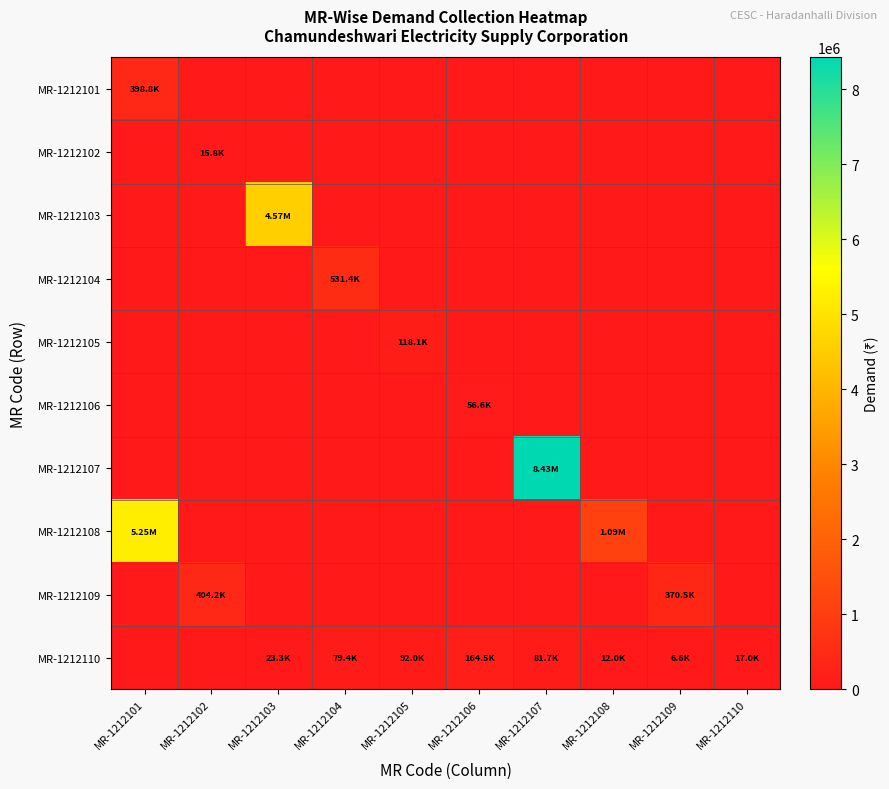

Rank the series by their maximum value, from highest to lowest.

MR-1212107, MR-1212108, MR-1212103, MR-1212104, MR-1212109, MR-1212101, MR-1212110, MR-1212105, MR-1212106, MR-1212102